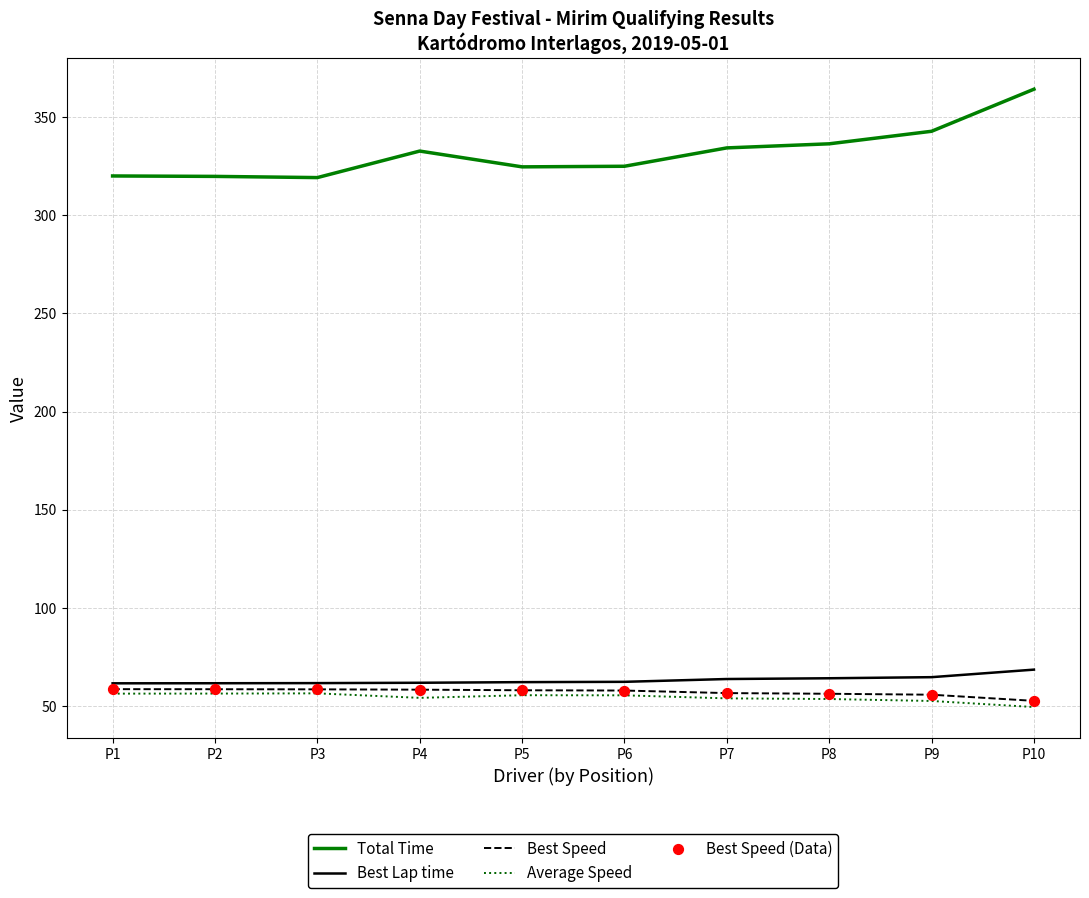

Which series has the largest range (max minus min)?

Total Time